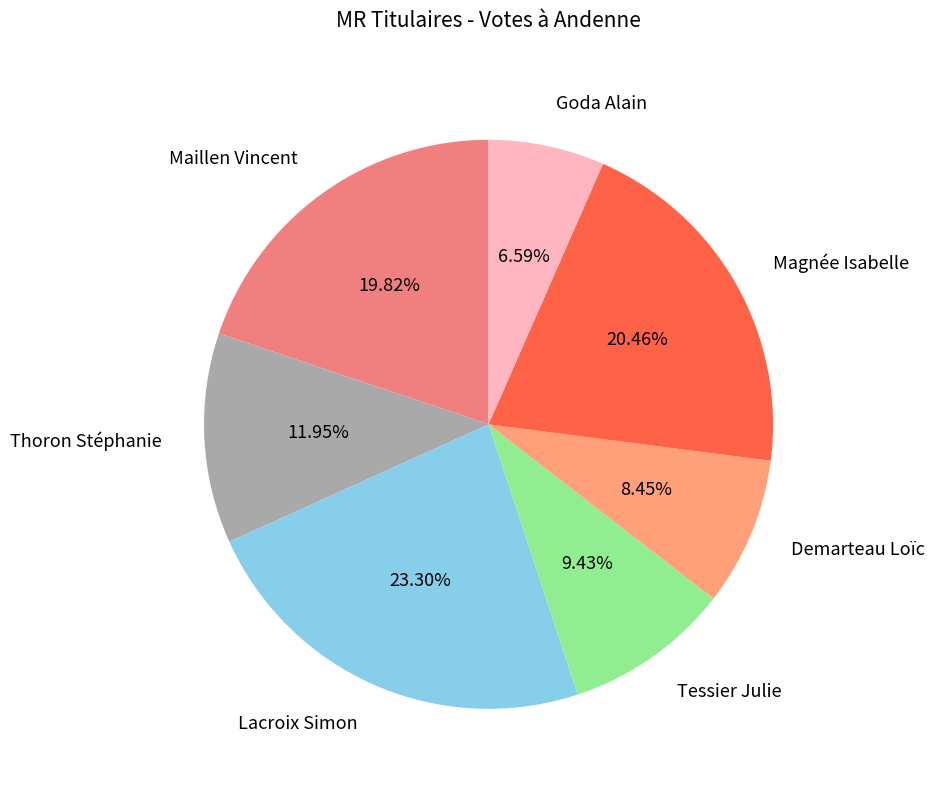

What percentage do Magnée Isabelle and Thoron Stéphanie together represent?

32.4%